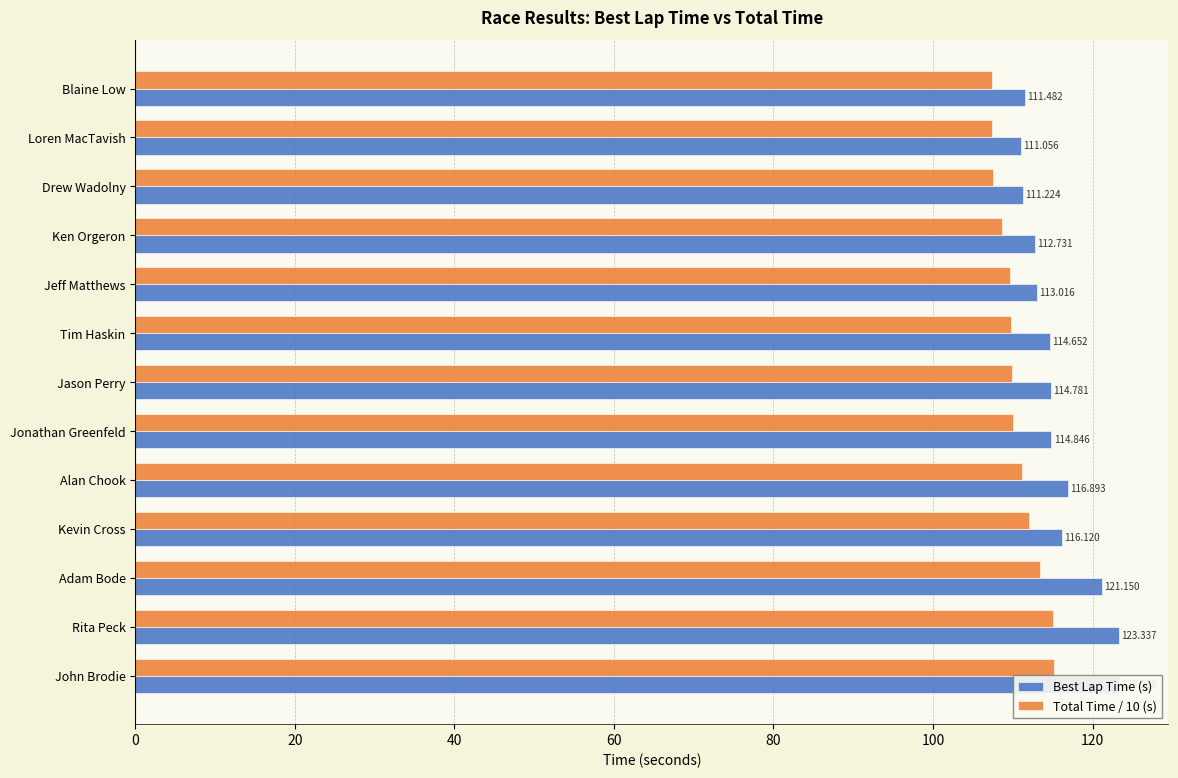

At which label is Best Lap Time (s) closest to 117?

Alan Chook